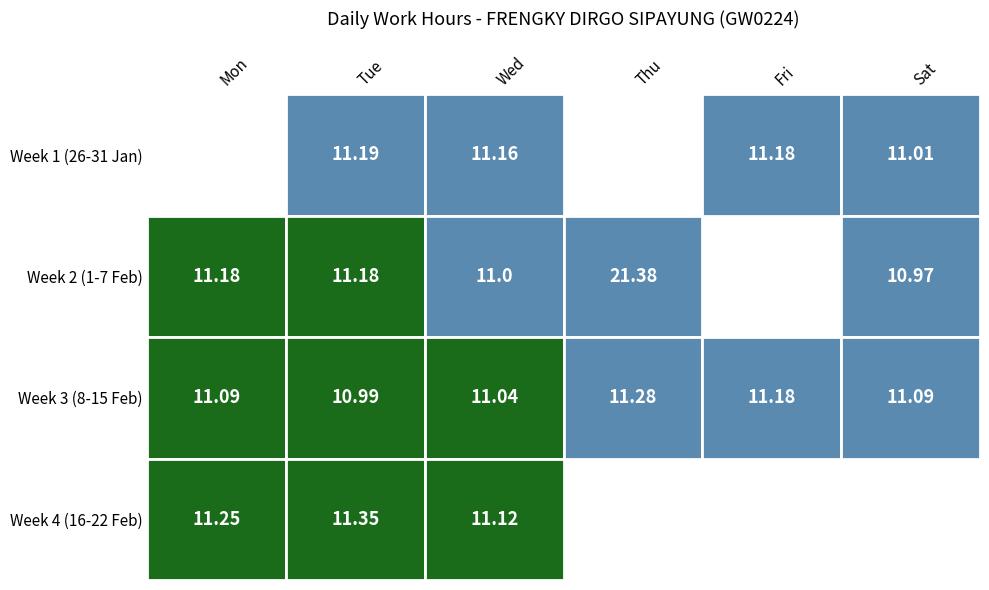

What is the difference between the maximum and second lowest values in the 10 series?

0.2